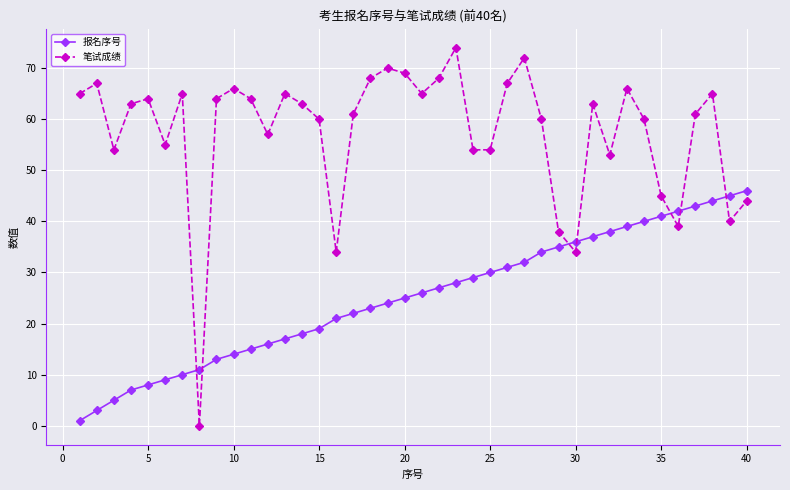

Which series has the largest total across all categories?

笔试成绩